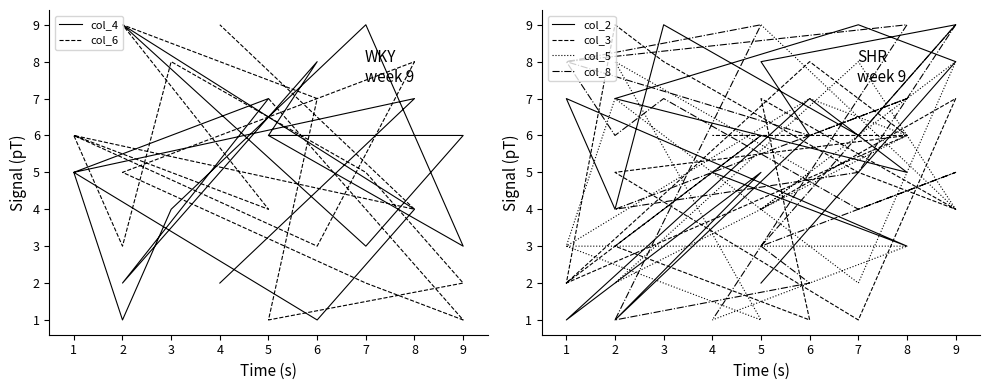

What are all the series names shown in the legend?

col_4, col_6, col_2, col_3, col_5, col_8